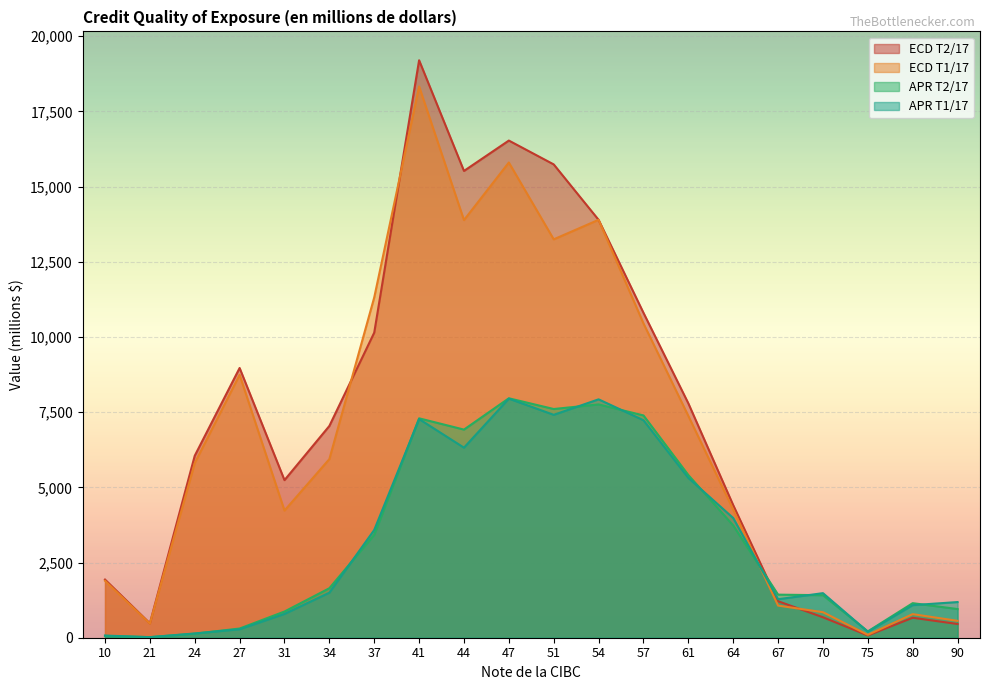

Which series has the largest total across all categories?

ECD T2/17